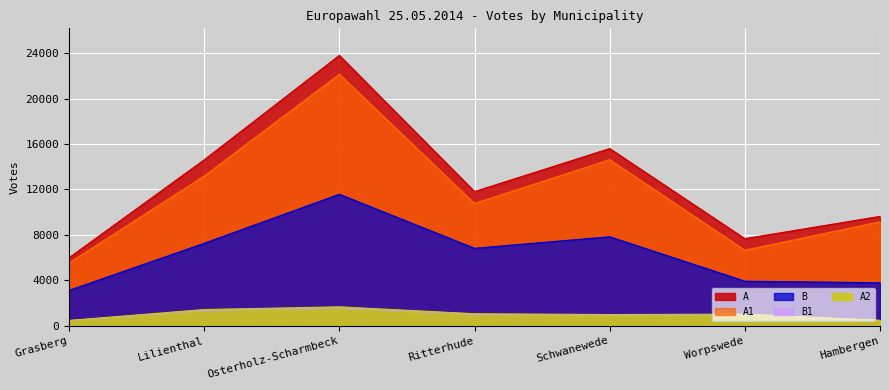

What is the approximate value of A2 at Worpswede?

1018